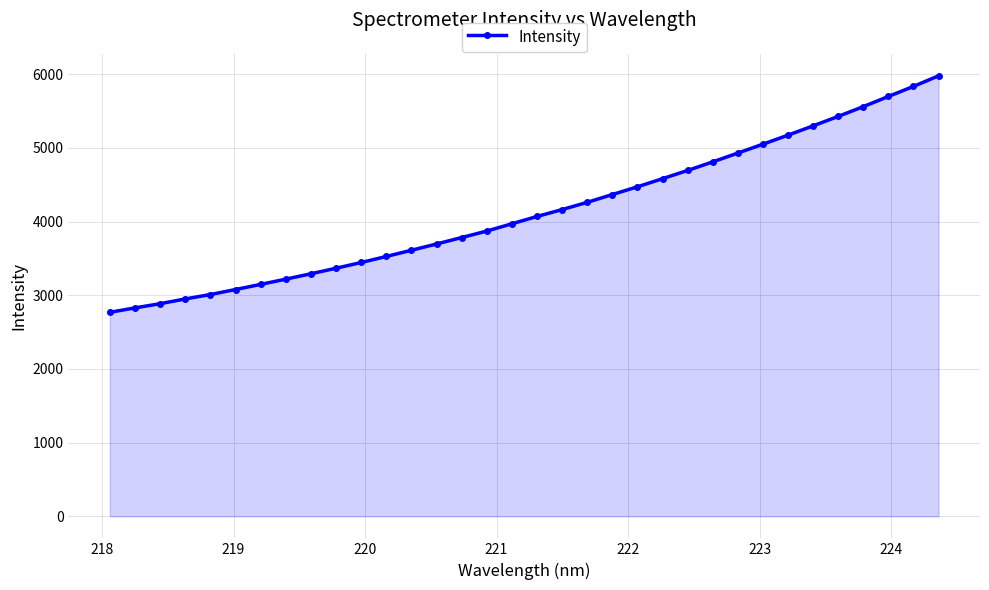

What is the difference between the maximum and minimum values?

3209.8